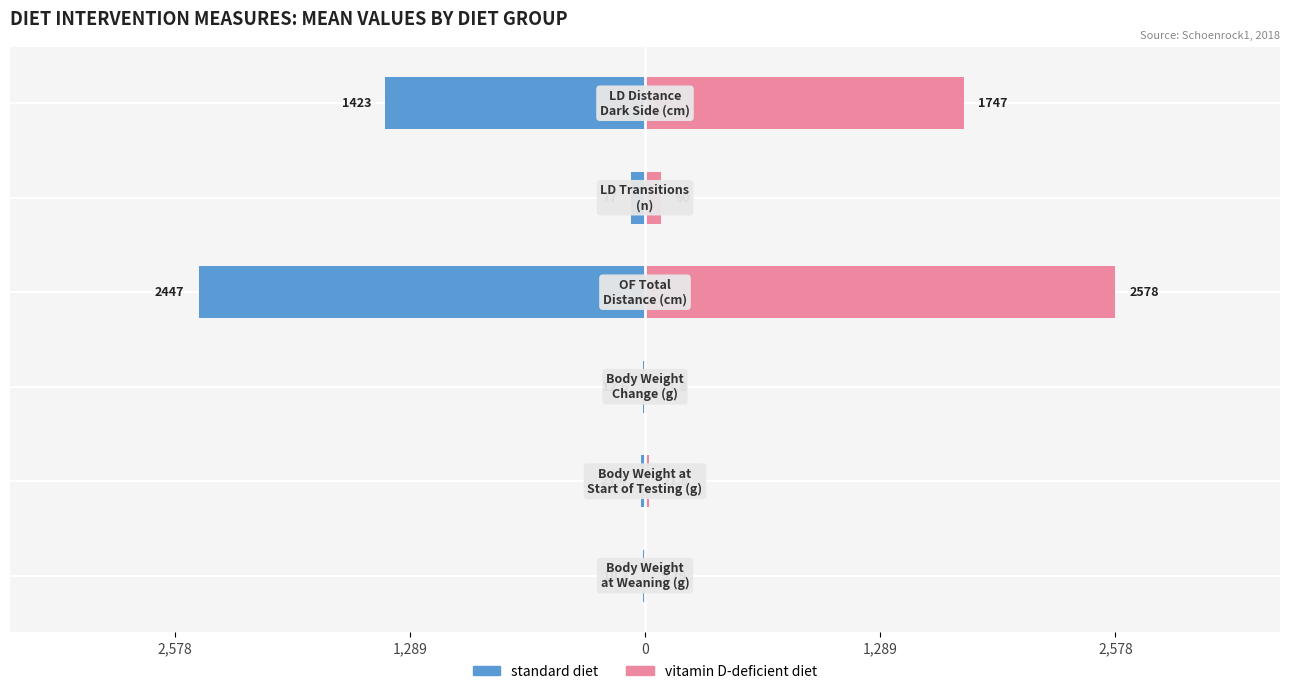

What is the difference between the maximum and minimum values in the standard diet series?

2436.3